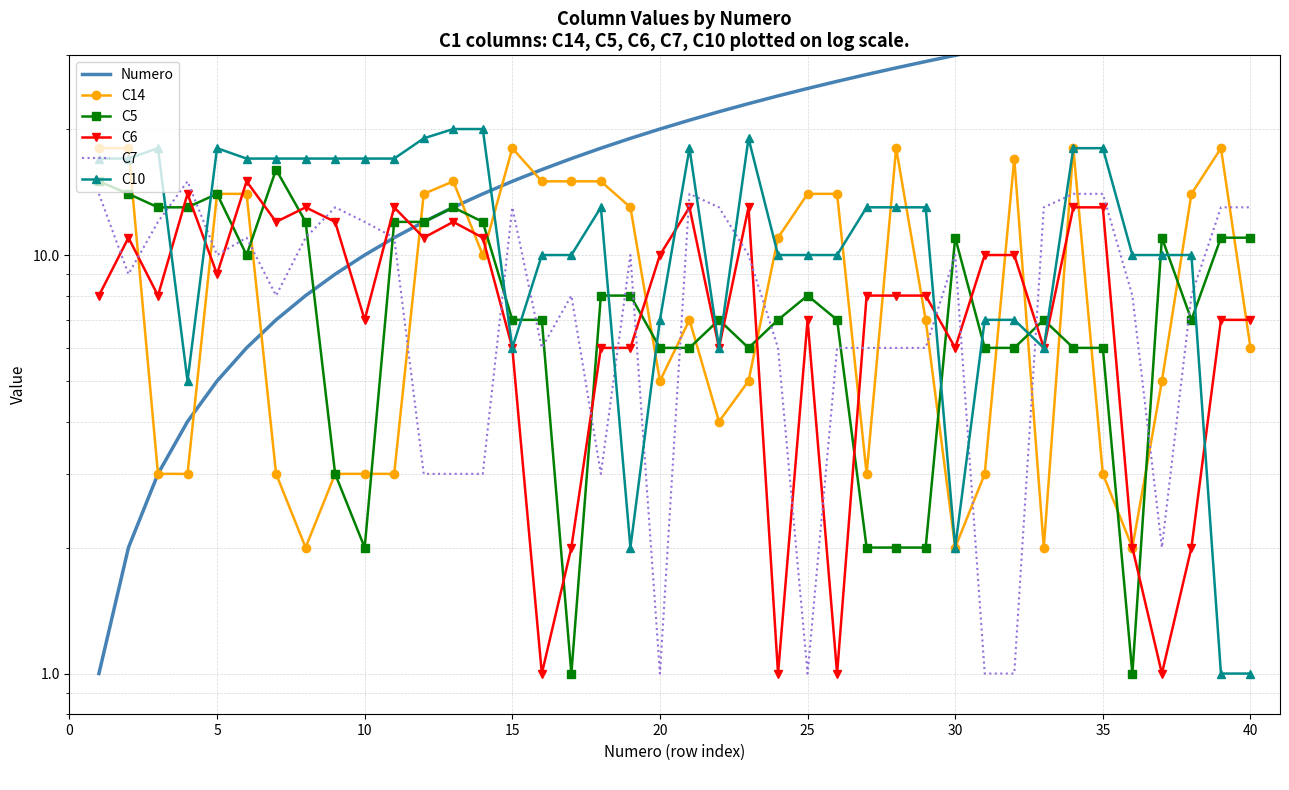

At which label does Numero reach its peak?

40